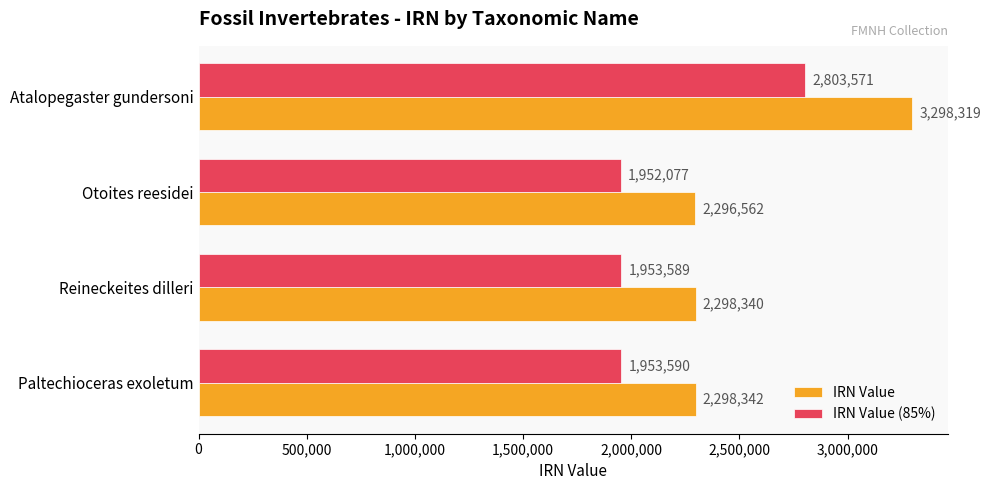

What is the average value of the IRN Value series?

2547890.8